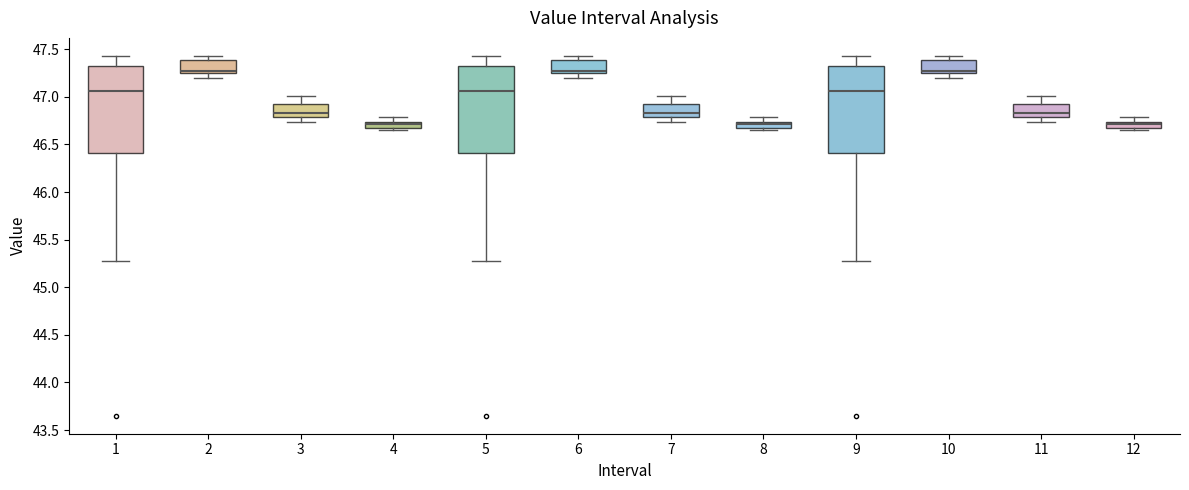

Where does the upper whisker of the box at x = 3 end on the y-axis? The values are not printed on the chart, so give them approximately, as read against the axis.

47.00